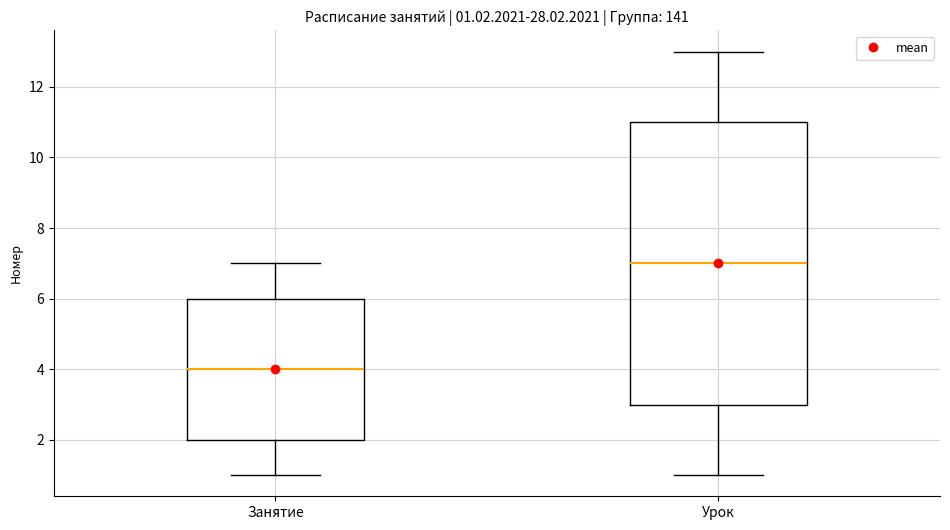

Which box's median line is the lowest?

Занятие